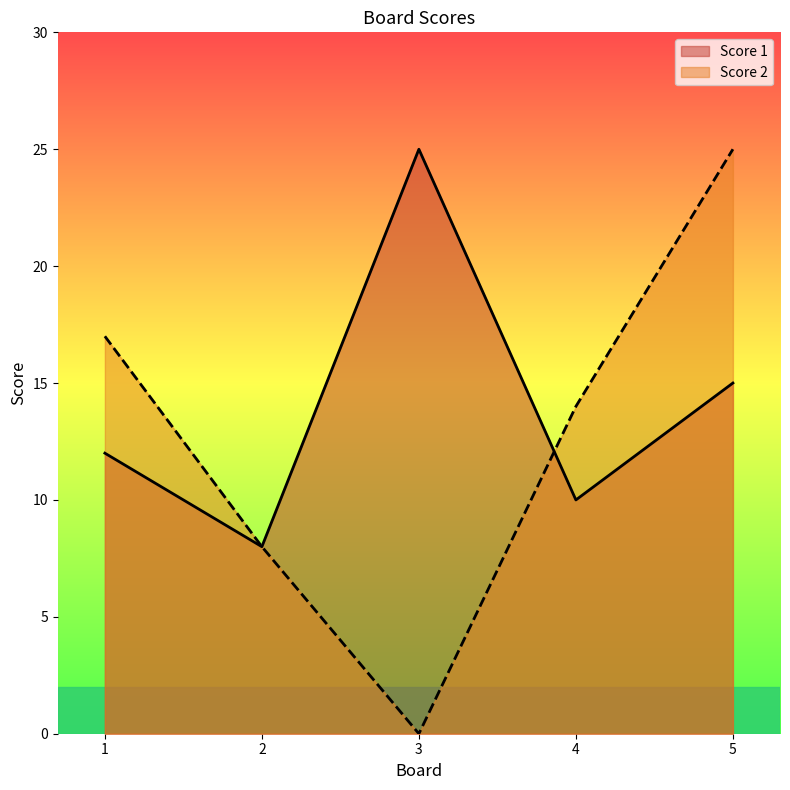

Which label corresponds to the largest value in the chart?

3